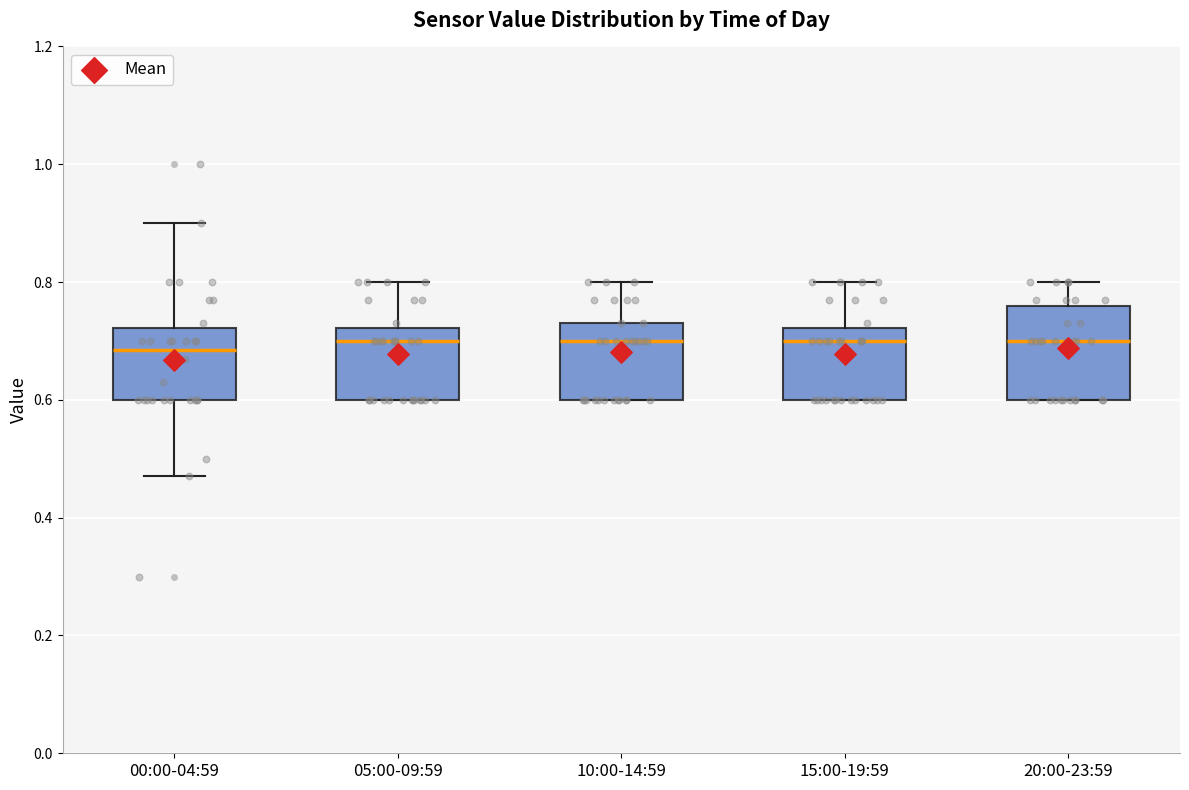

Which box is the tallest, from its lower edge to its upper edge?

20:00-23:59